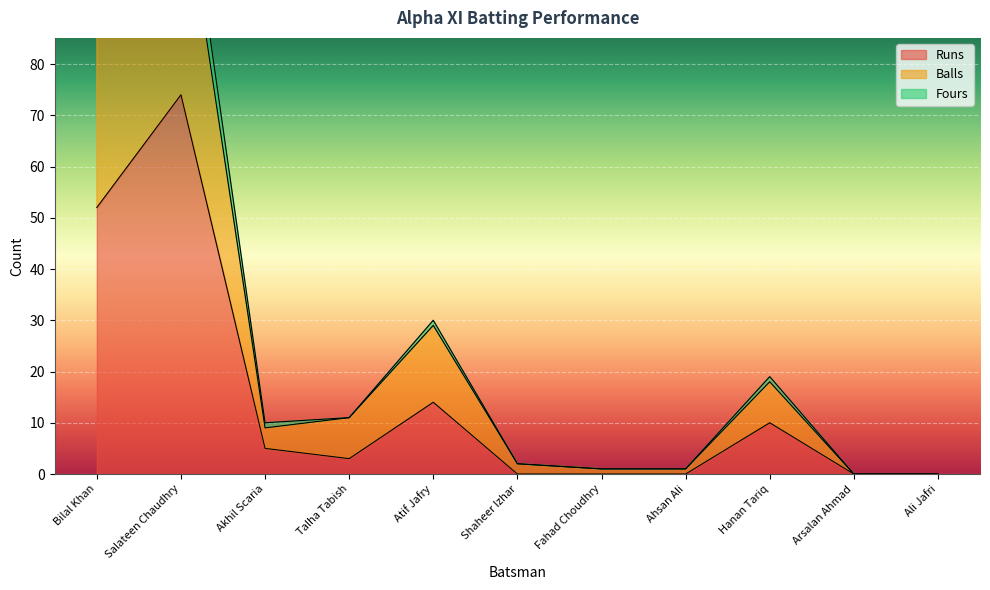

Count the number of data series in this chart.

3